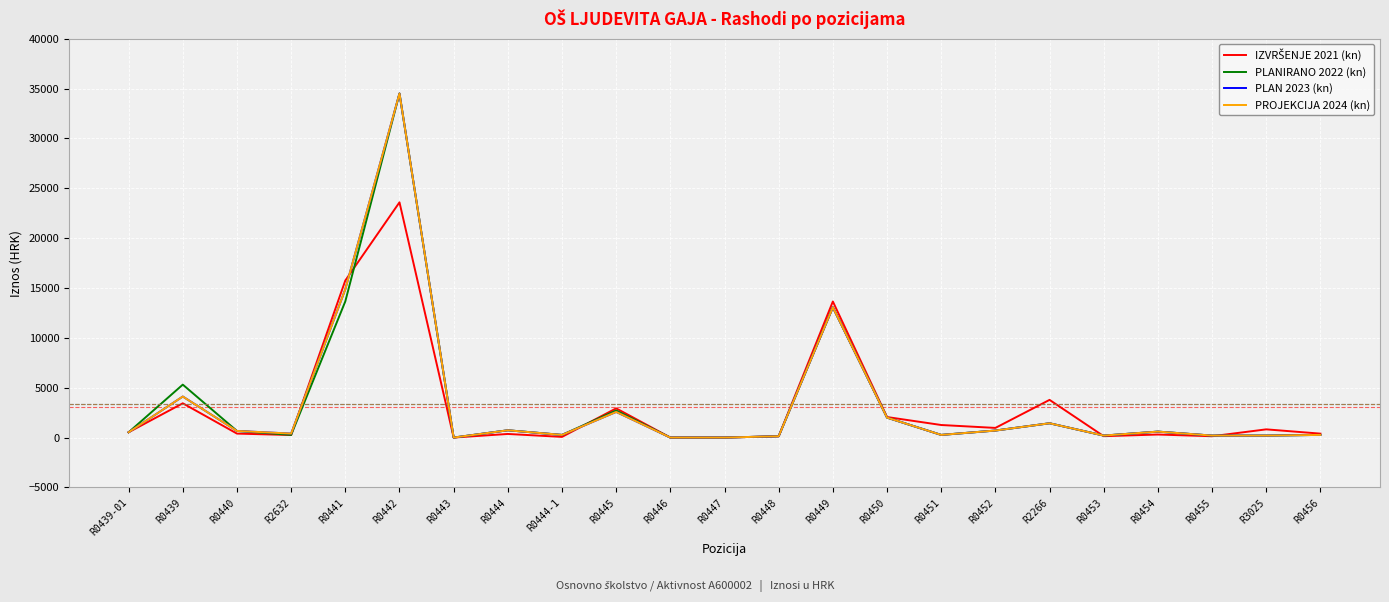

Does the chart have visible grid lines?

Yes